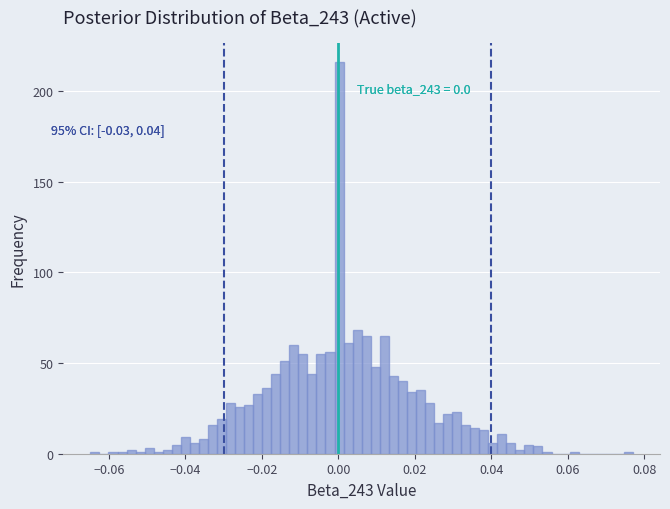

Around what value on the x-axis is the tallest bar? Give the approximate position of its centre, as read against the axis.

0.000